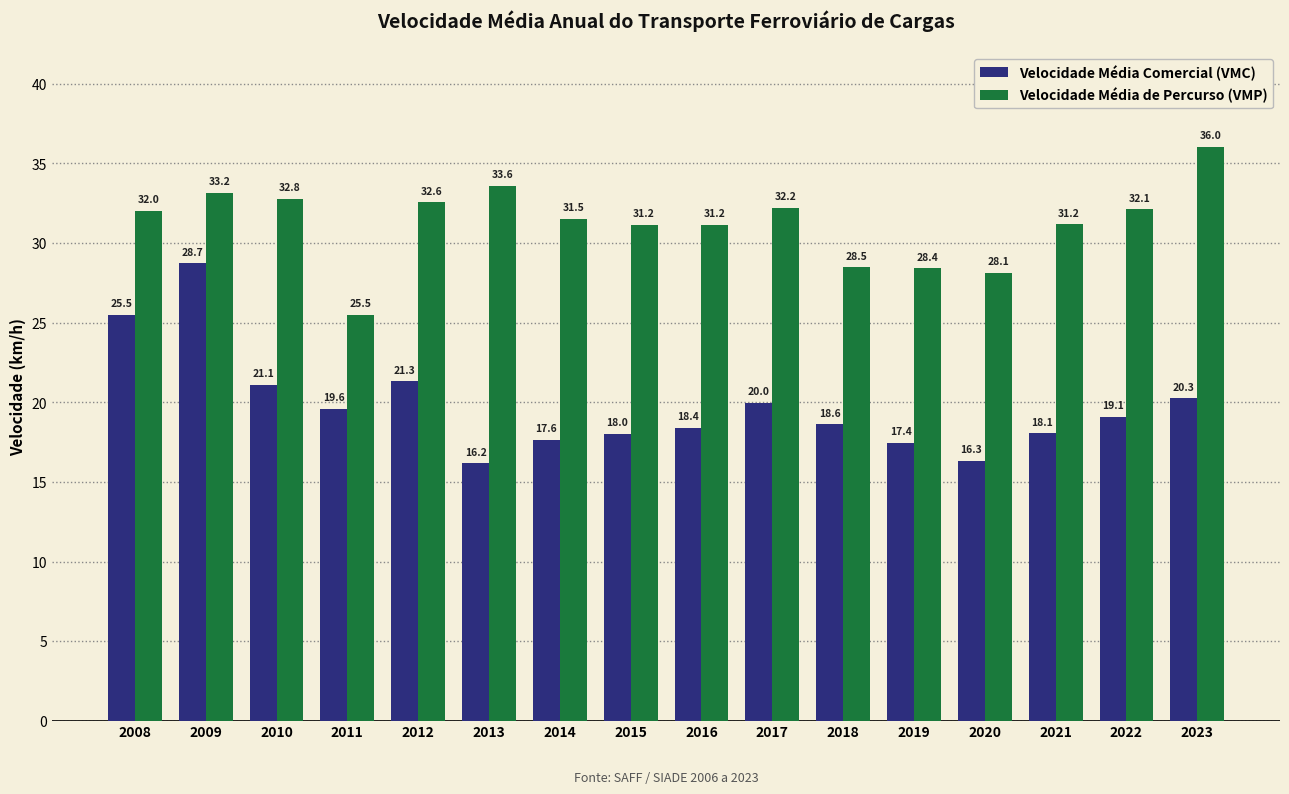

Reading right to left, transcribe all the data shown in this chart.

Velocidade Média Comercial (VMC): 20.3	19.1	18.1	16.3	17.4	18.6	20.0	18.4	18.0	17.6	16.2	21.3	19.6	21.1	28.7	25.5
Velocidade Média de Percurso (VMP): 36.0	32.1	31.2	28.1	28.4	28.5	32.2	31.2	31.2	31.5	33.6	32.6	25.5	32.8	33.2	32.0